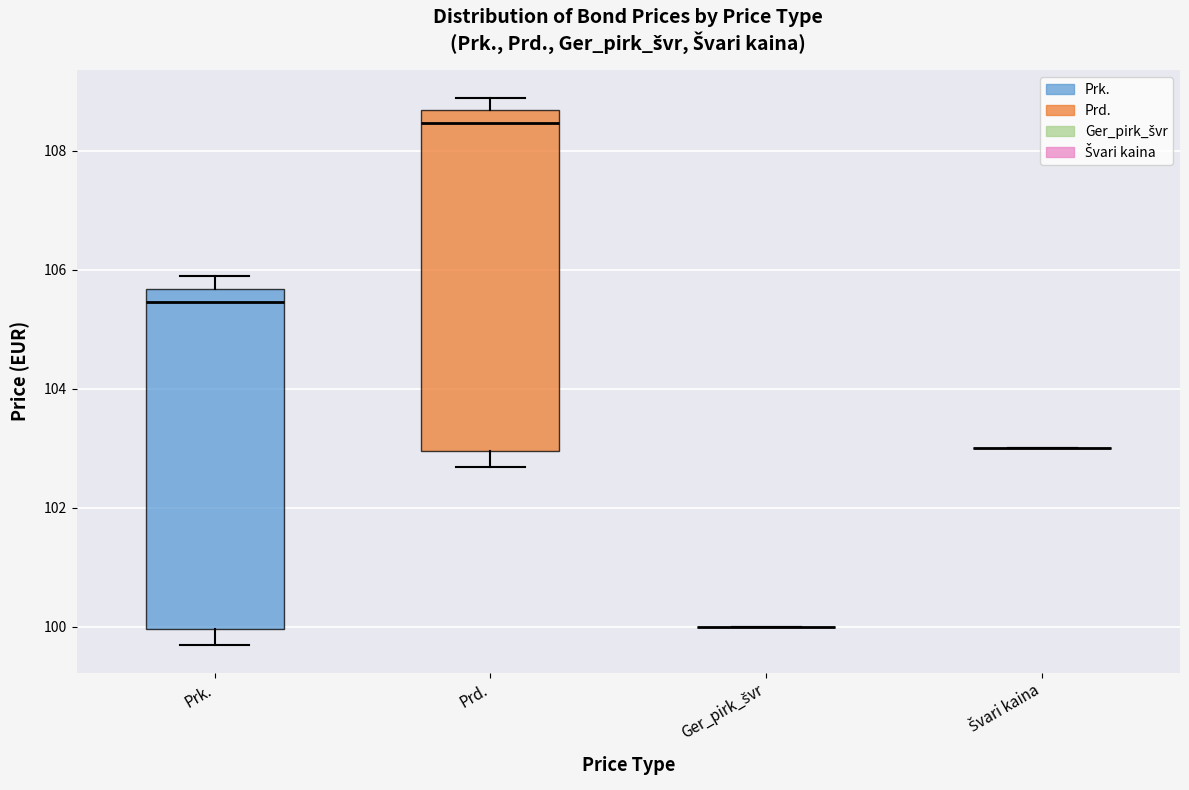

Where is the upper edge of the box for Prk. on the y-axis? The values are not printed on the chart, so give them approximately, as read against the axis.

105.6